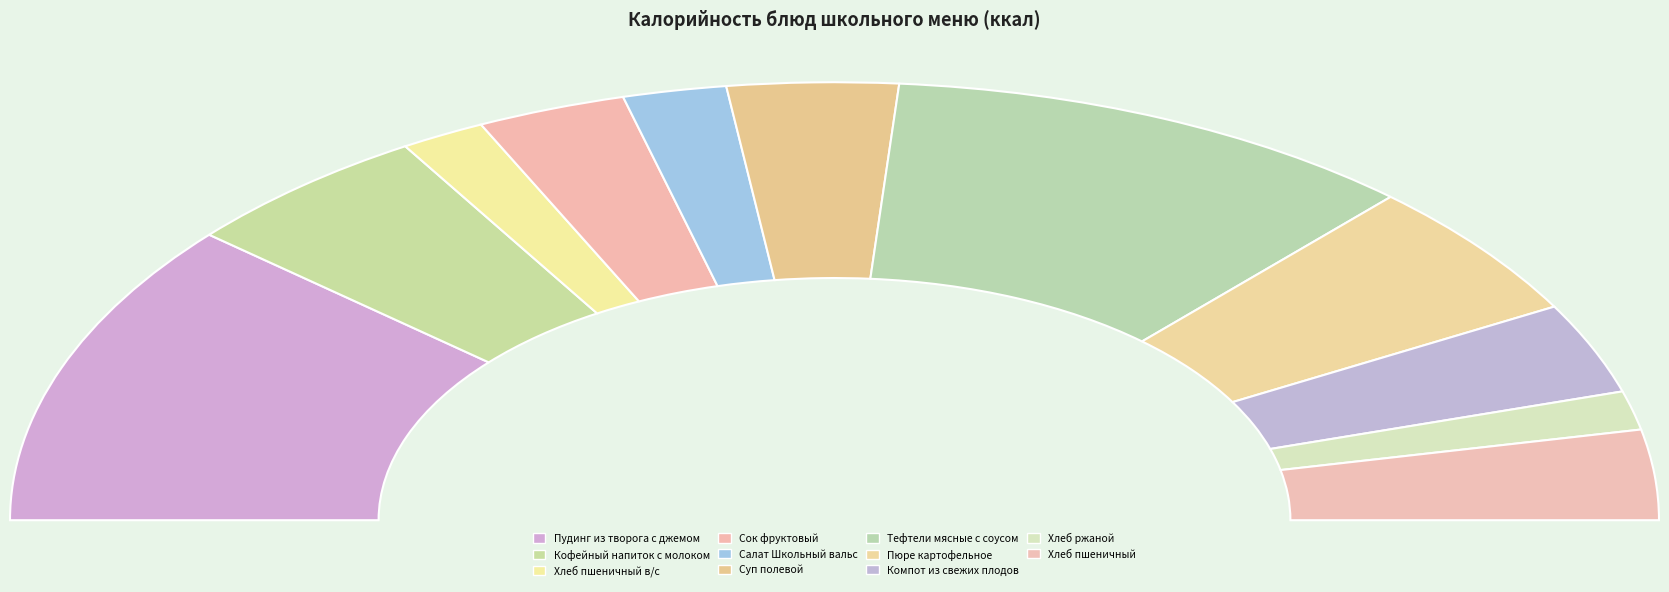

What is the smallest slice in the pie chart?

Хлеб ржаной